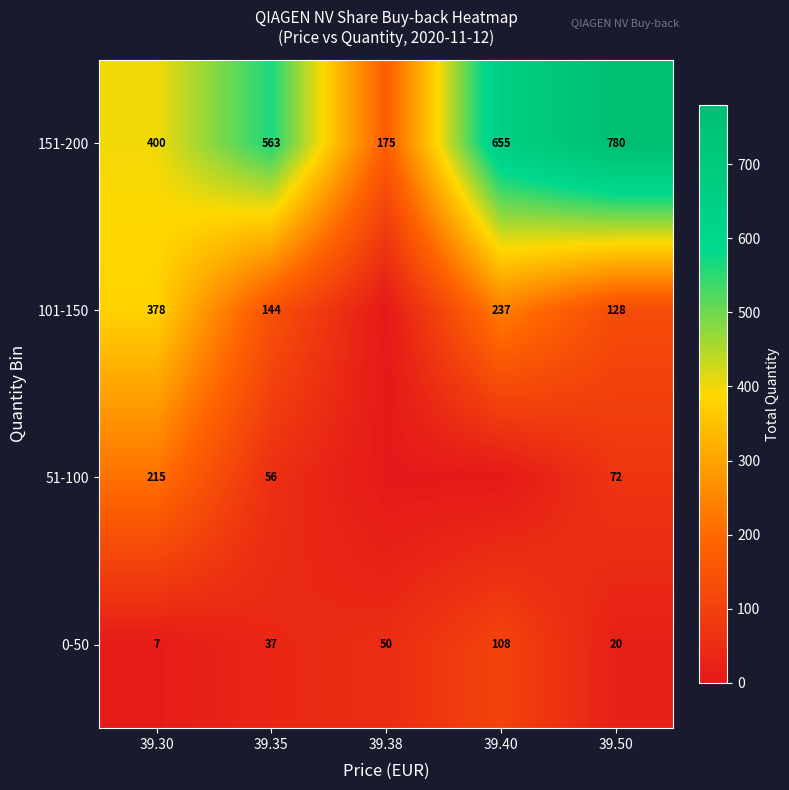

Is it true that 151-200 equals 354 at 39.50?

False